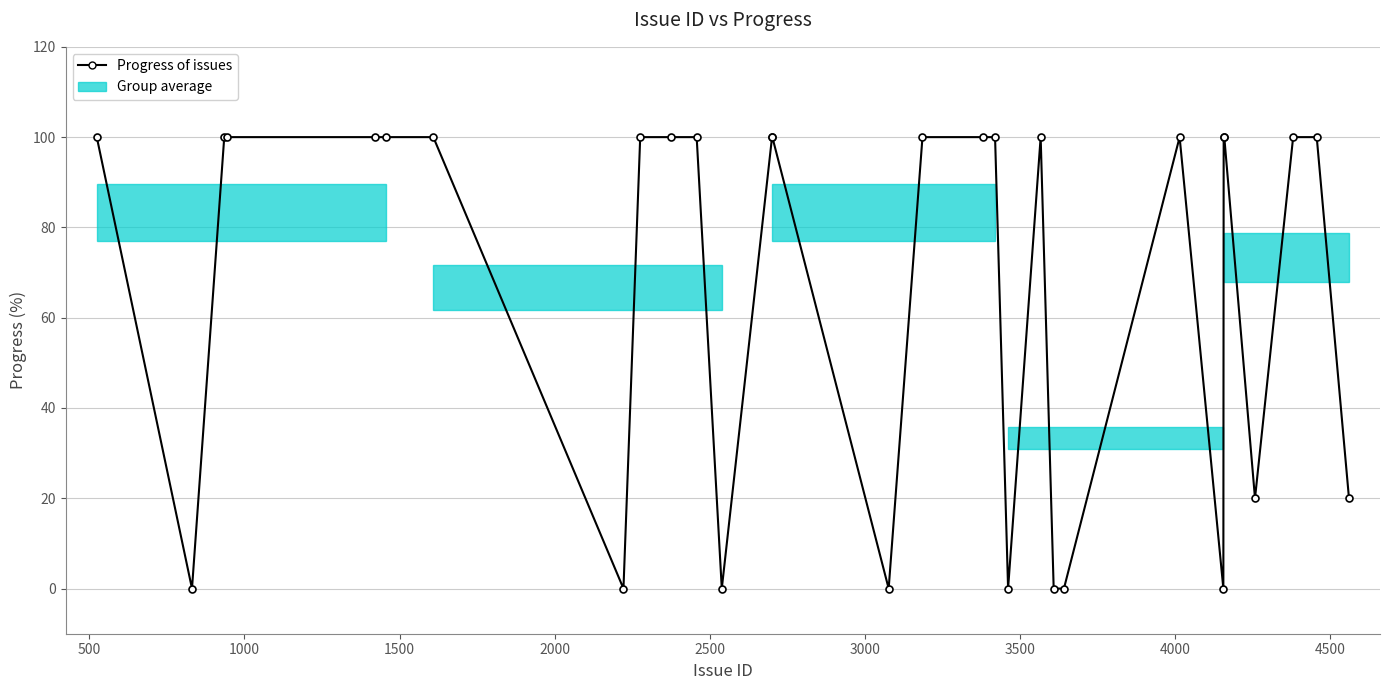

Is this an area chart (filled region under the line)?

No